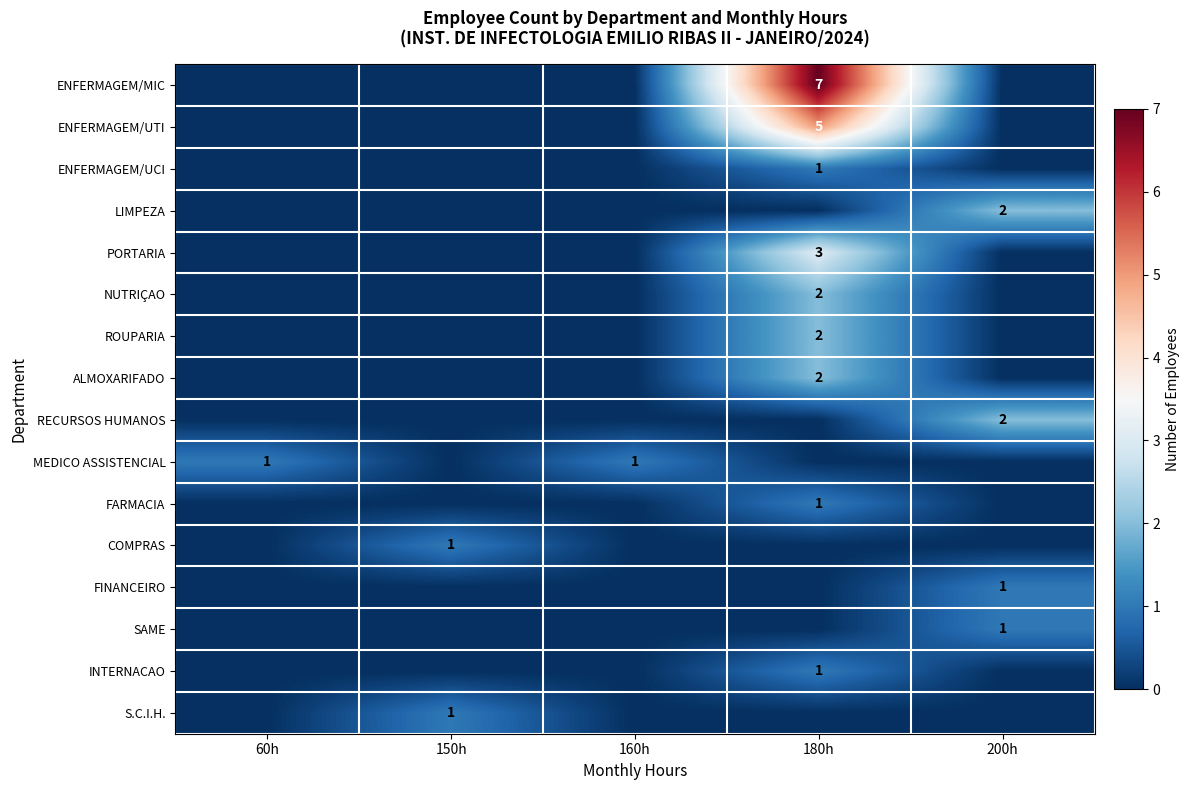

Is it true that LIMPEZA equals 2 at 200h?

True